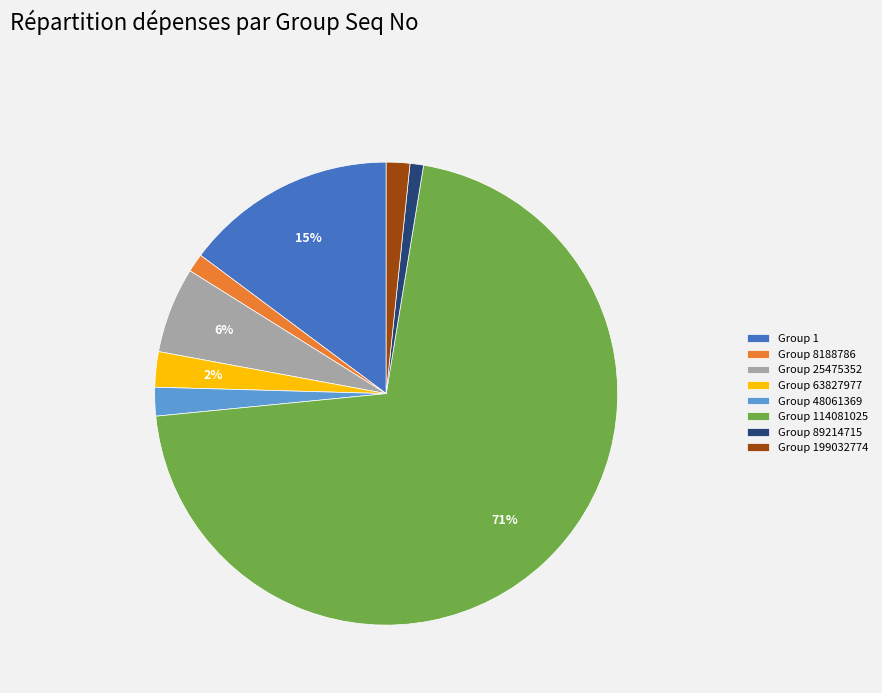

Do Group 25475352 and Group 8188786 together represent more than half of the pie?

No